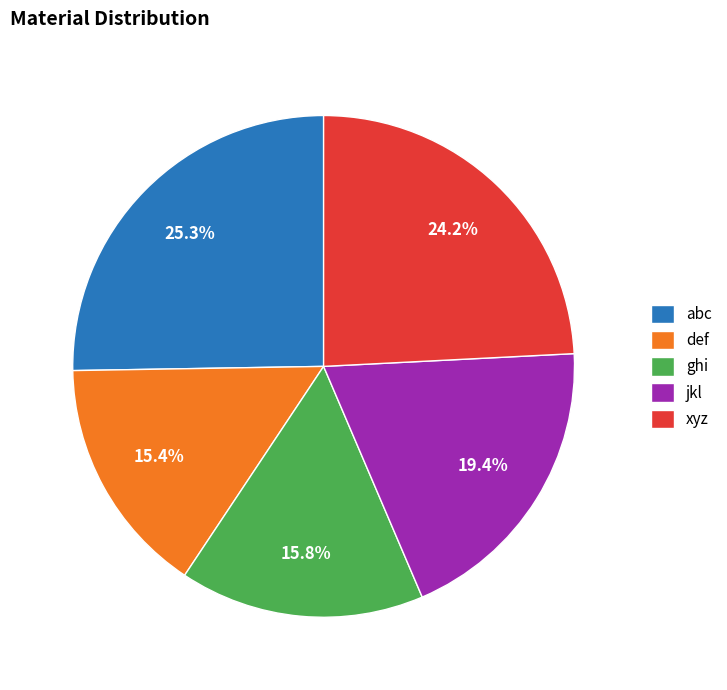

Count the number of slices in the pie.

5